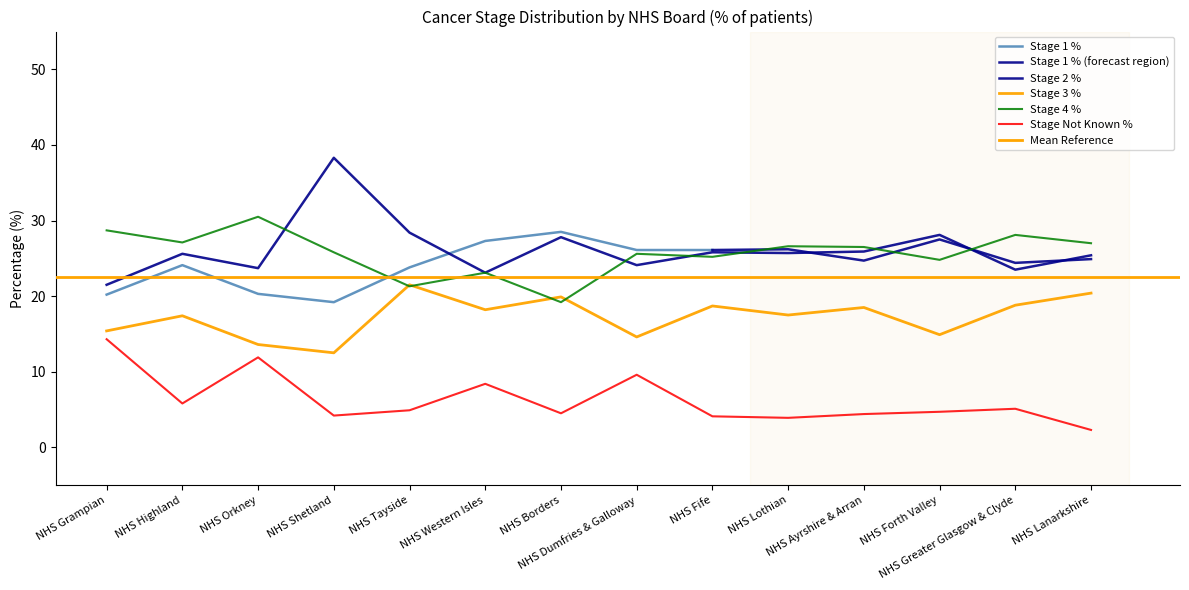

In Stage 4 %, how many points are lower than both neighbors (excluding endpoints)?

5